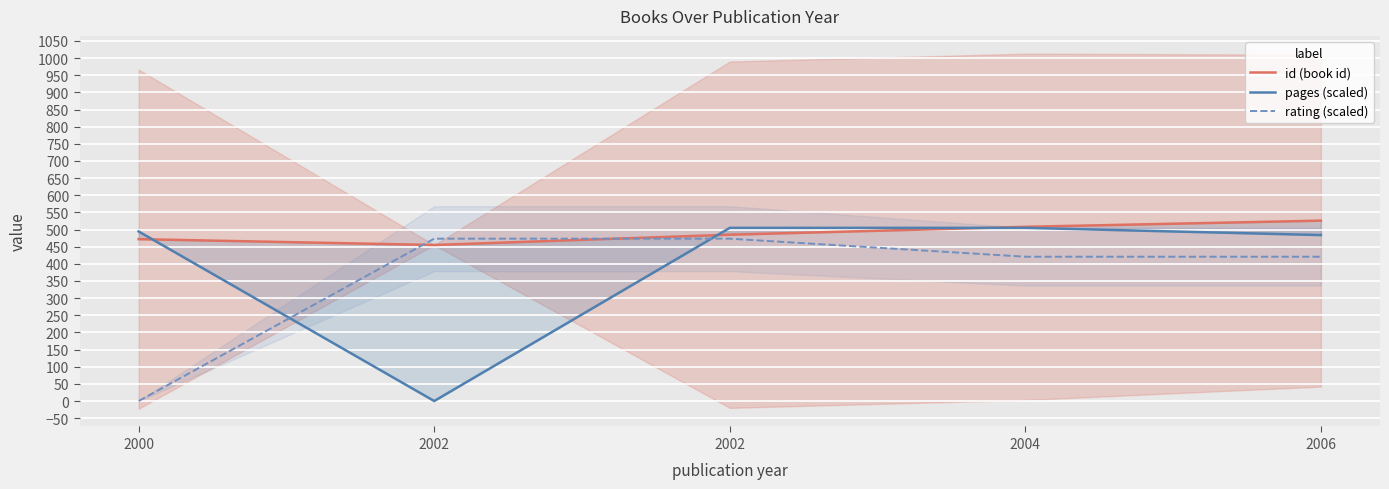

What is the difference between the maximum and minimum values in the rating (scaled) series?

473.4